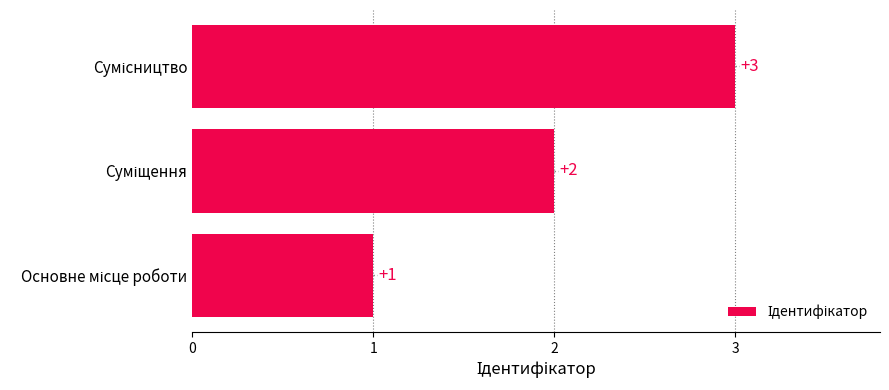

How many values are between 1 and 3?

3